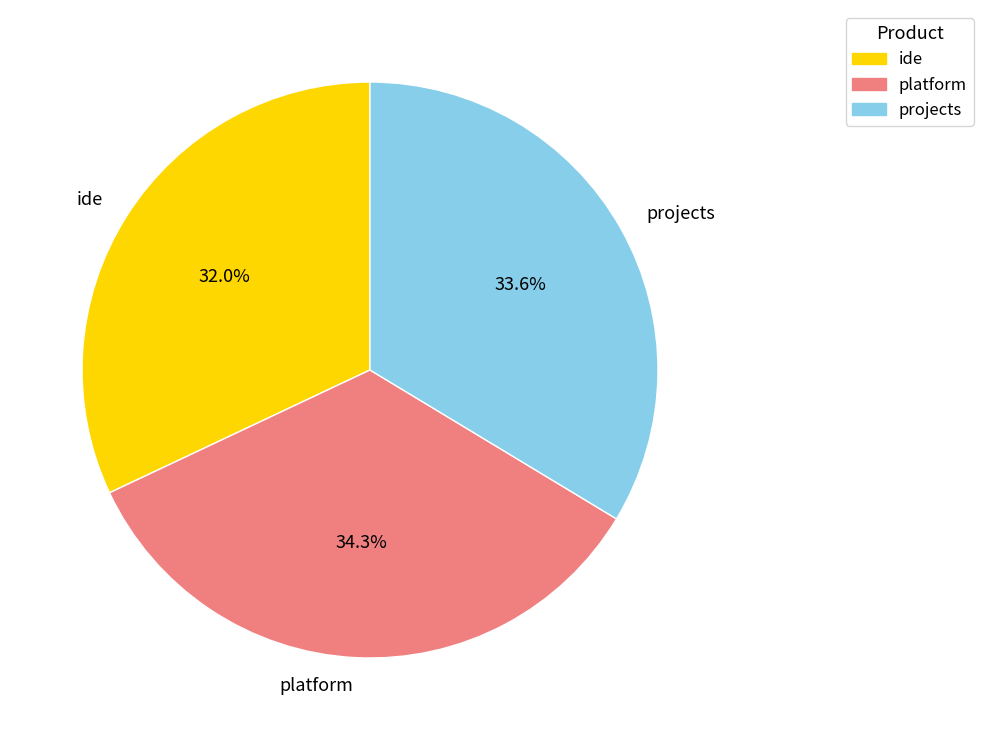

The projects slice represents 41% of the pie. True or false?

False